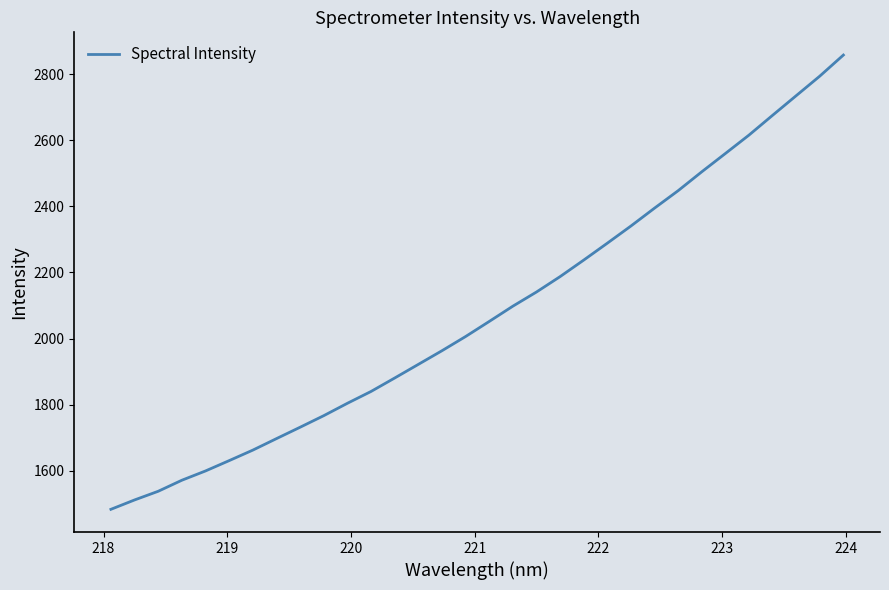

What is the difference between the maximum and minimum values?

1374.8